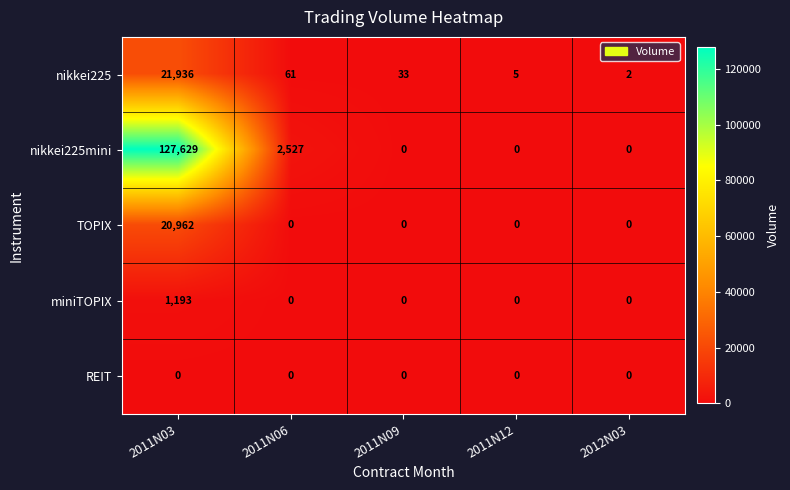

Which category has the highest value across all series?

2011N03